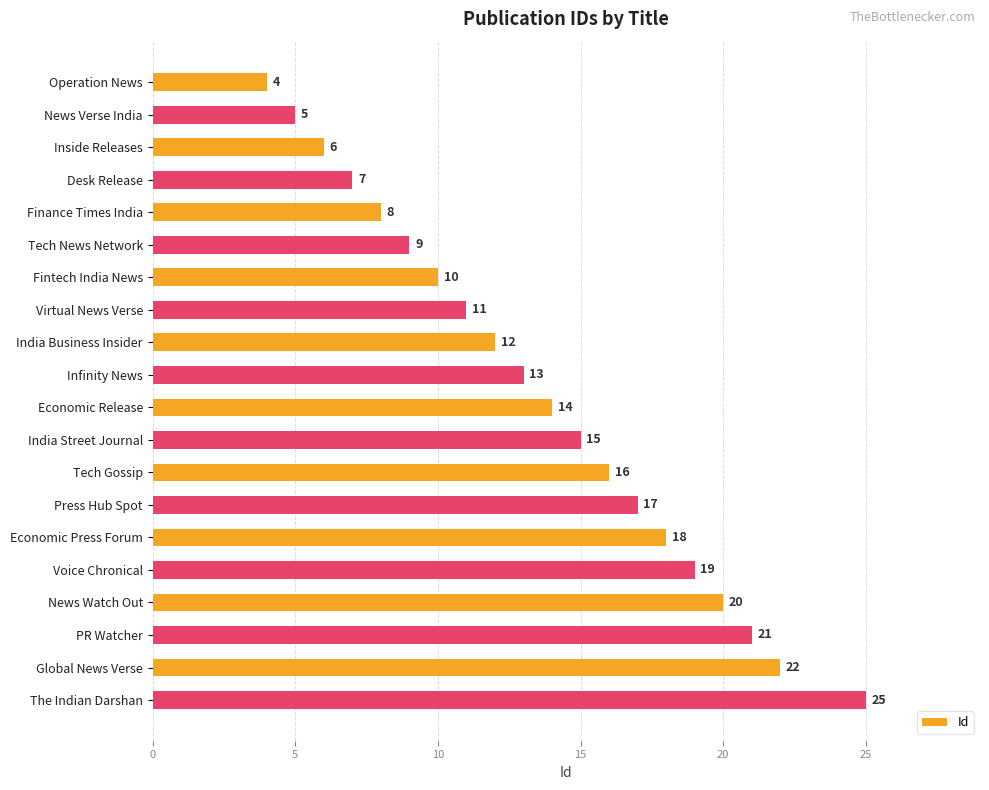

What is the label of the 4th bar from the top?

Desk Release